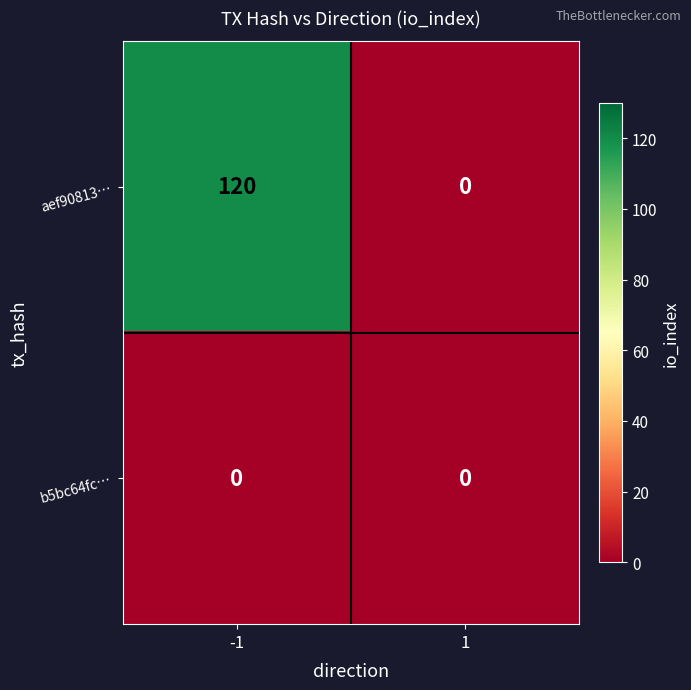

Reading left to right, what are all the values shown in this chart?

aef90813…: -1=120	1=0
b5bc64fc…: -1=0	1=0